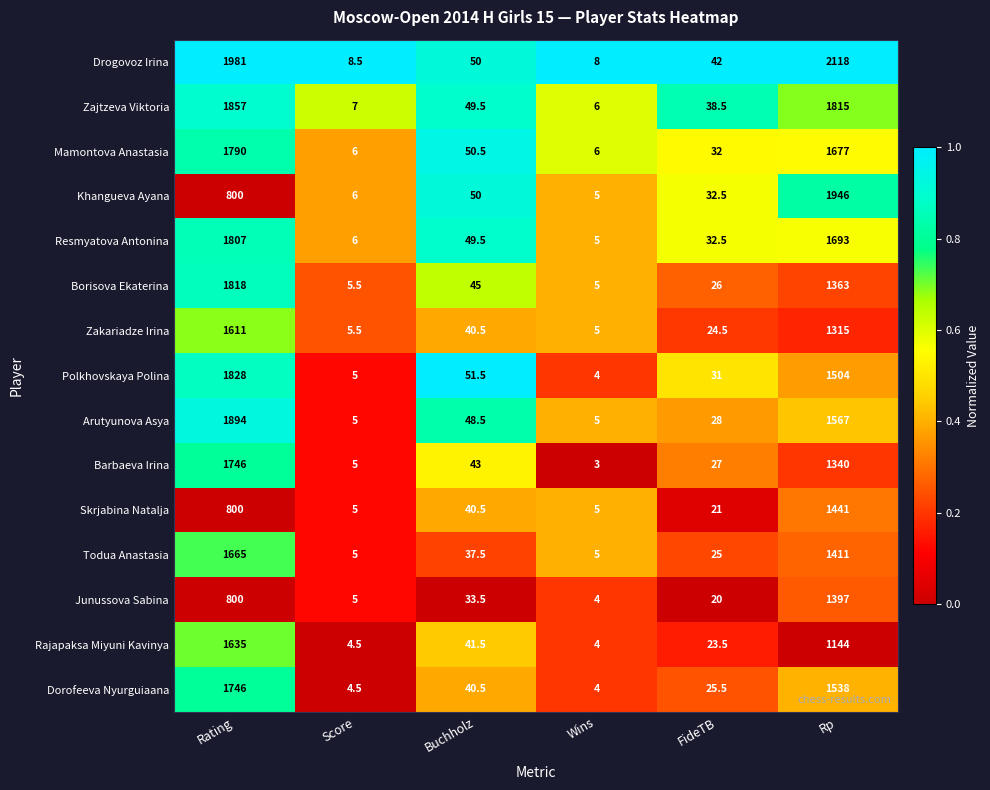

What is the difference between the Mamontova Anastasia values at FideTB and Buchholz?

18.5